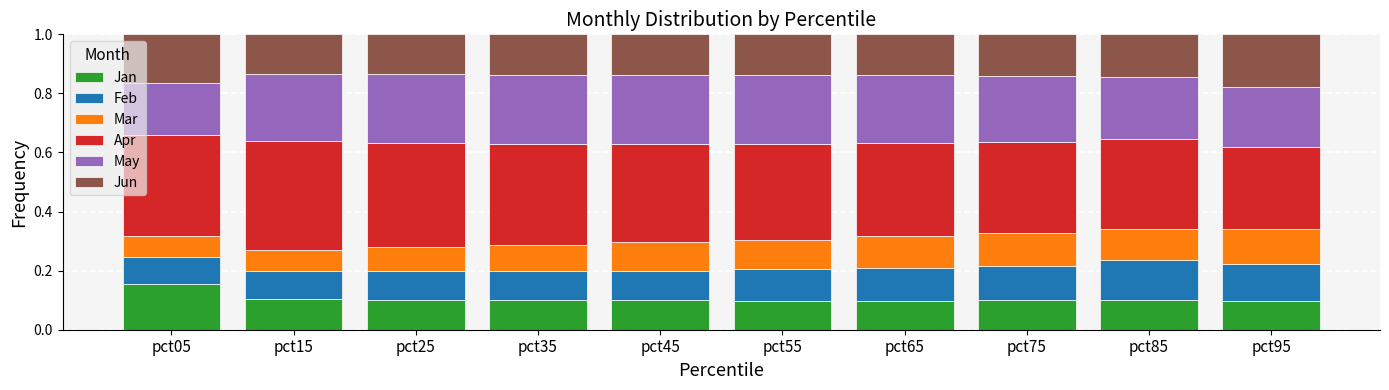

Which category has the highest value in the Jan series?

pct05